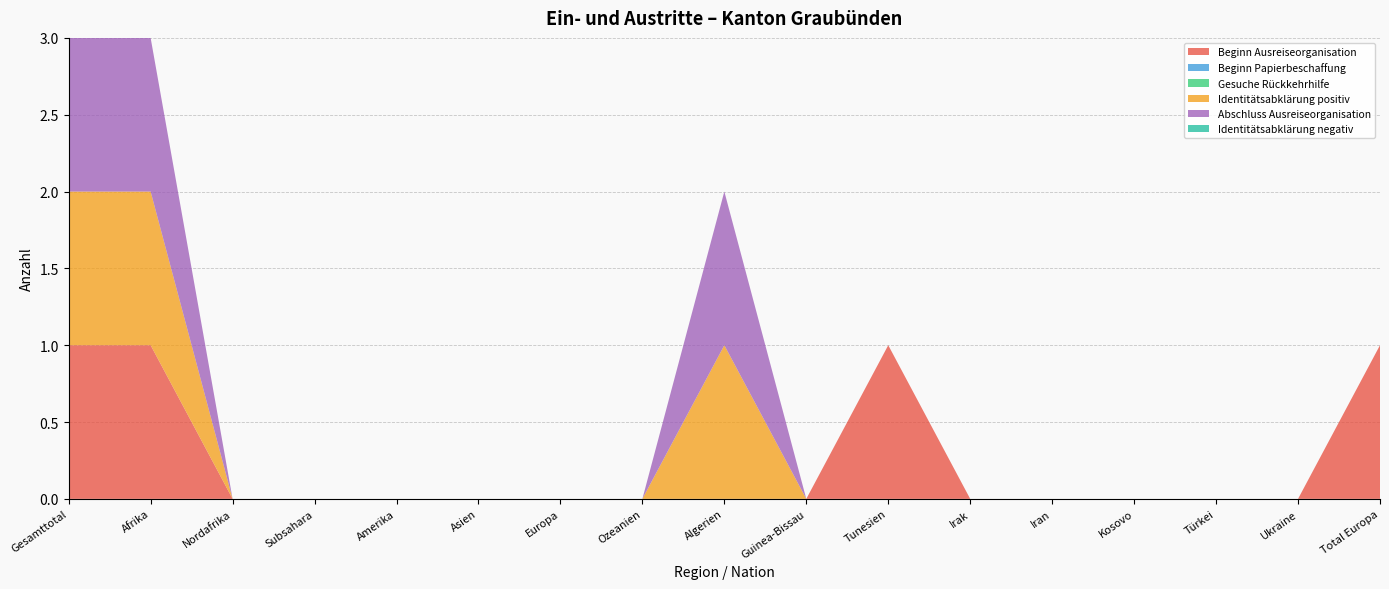

Reading left to right, extract all data points from this chart.

Beginn Ausreiseorganisation: 1	1	0	0	0	0	0	0	0	0	1	0	0	0	0	0	1
Beginn Papierbeschaffung: 0	0	0	0	0	0	0	0	0	0	0	0	0	0	0	0	0
Gesuche Rückkehrhilfe: 0	0	0	0	0	0	0	0	0	0	0	0	0	0	0	0	0
Identitätsabklärung positiv: 1	1	0	0	0	0	0	0	1	0	0	0	0	0	0	0	0
Abschluss Ausreiseorganisation: 1	1	0	0	0	0	0	0	1	0	0	0	0	0	0	0	0
Identitätsabklärung negativ: 0	0	0	0	0	0	0	0	0	0	0	0	0	0	0	0	0